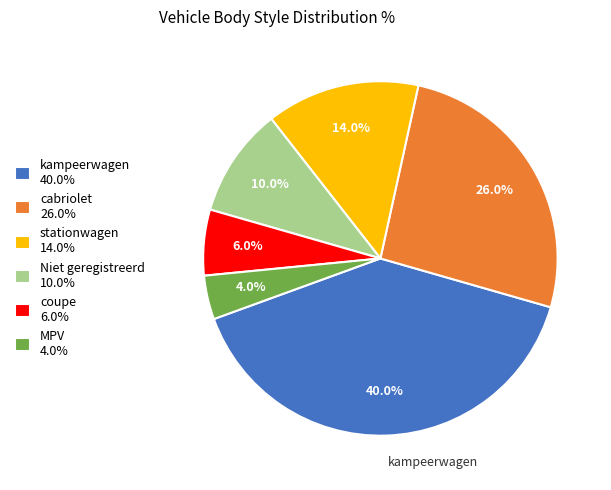

To the nearest percent, what is the average slice percentage?

17%